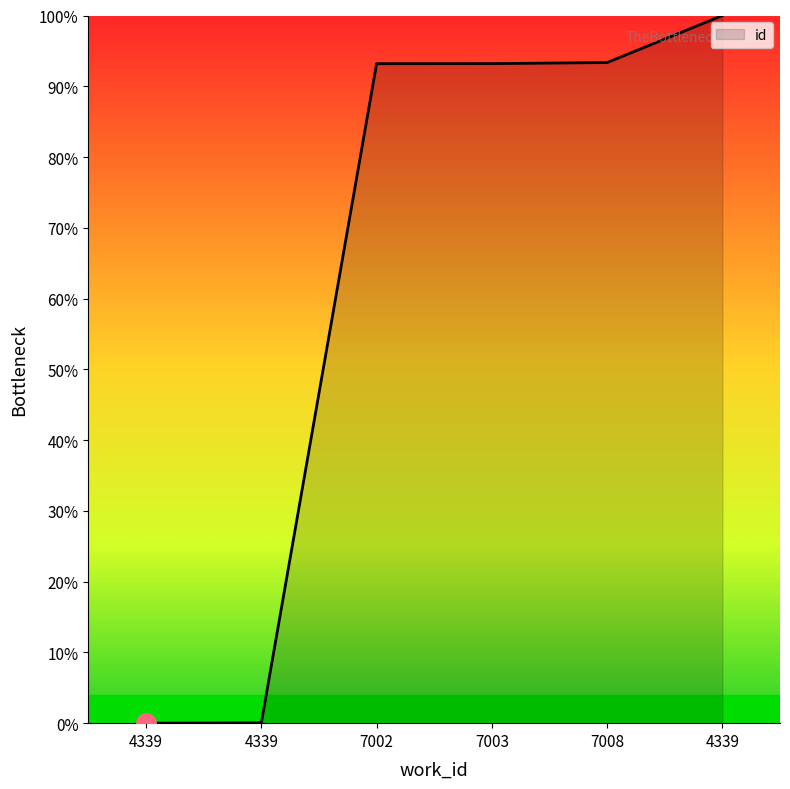

Does the chart have visible grid lines?

No